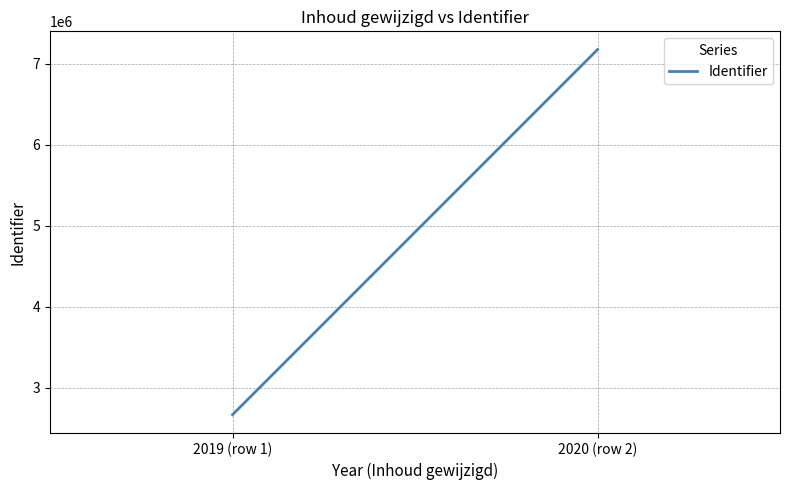

Reading left to right, list all the values displayed in this chart.

2019 (row 1)=2665604	2020 (row 2)=7174780